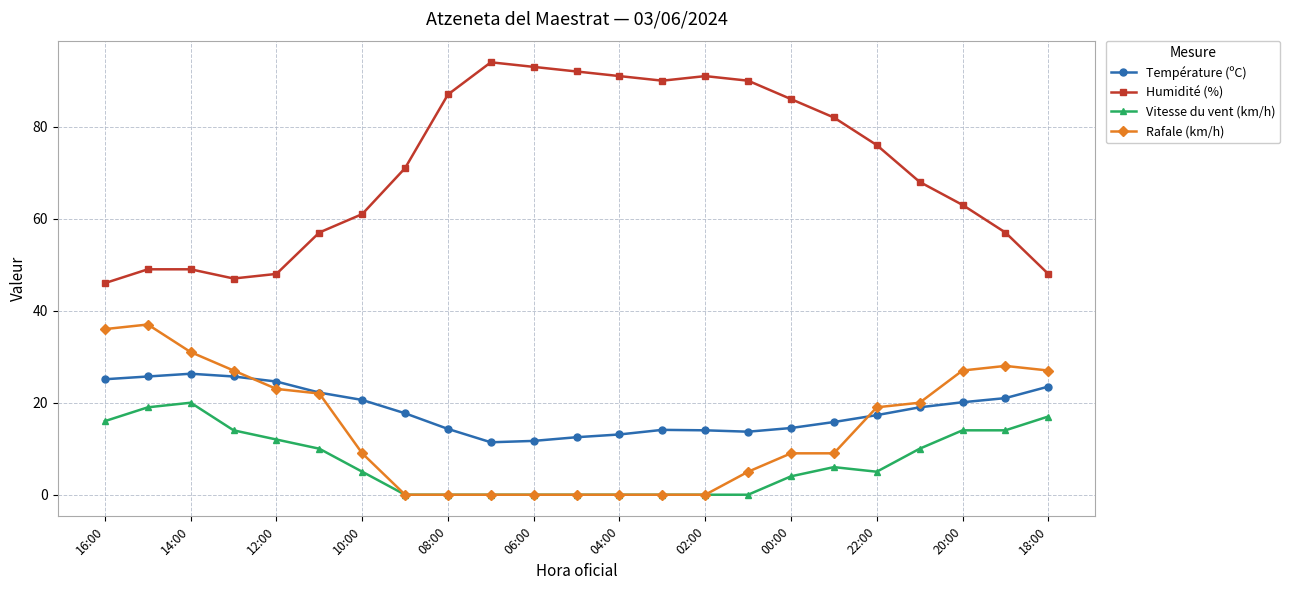

True or false: Humidité (%) and Vitesse du vent (km/h) intersect in this chart.

False